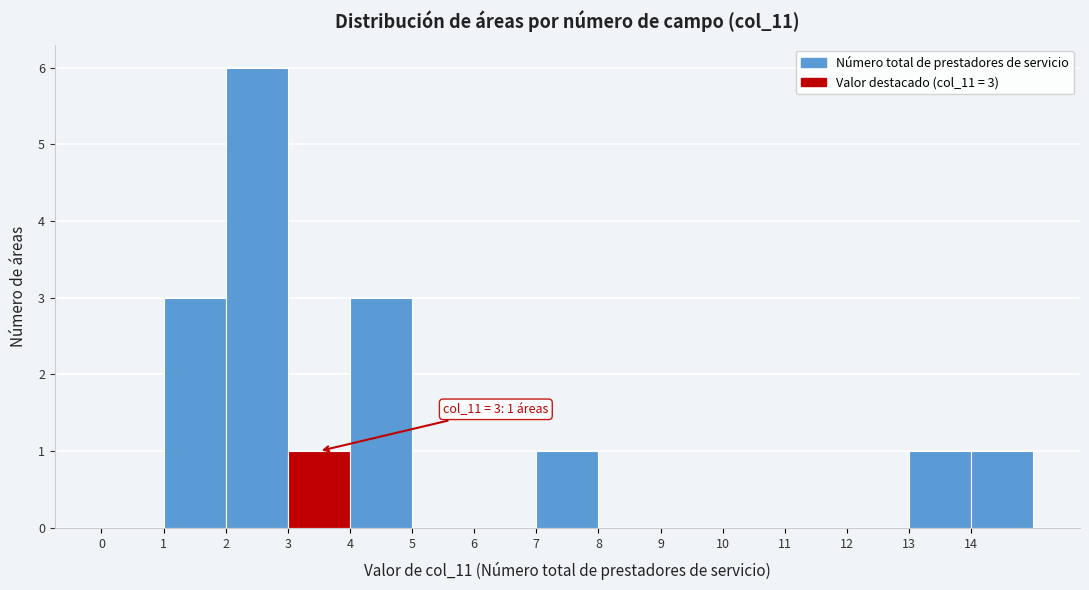

Over which range of the x-axis is the bar tallest?

2 to 3